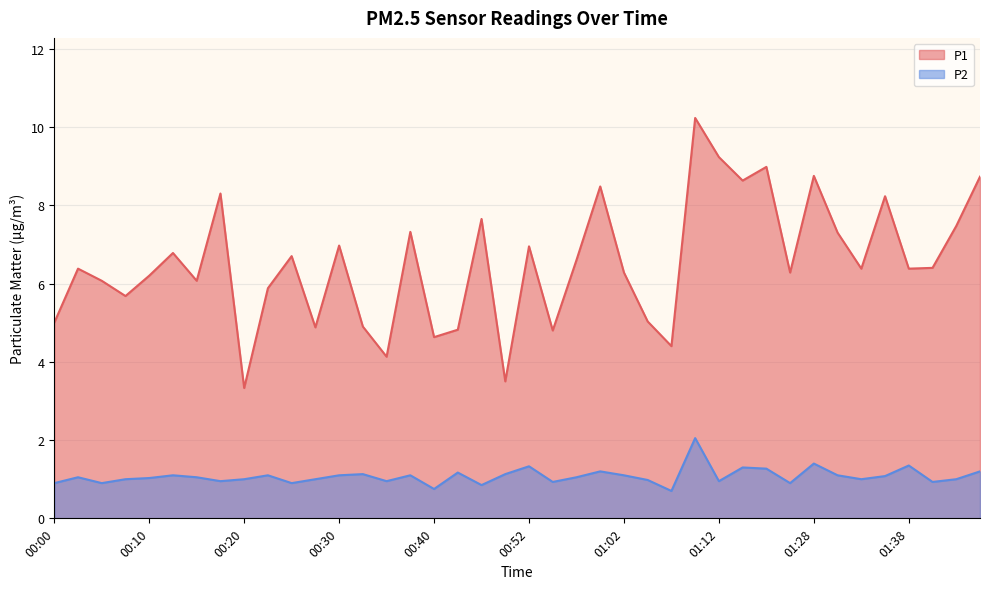

Where does the P1 series first go above 6?

00:03